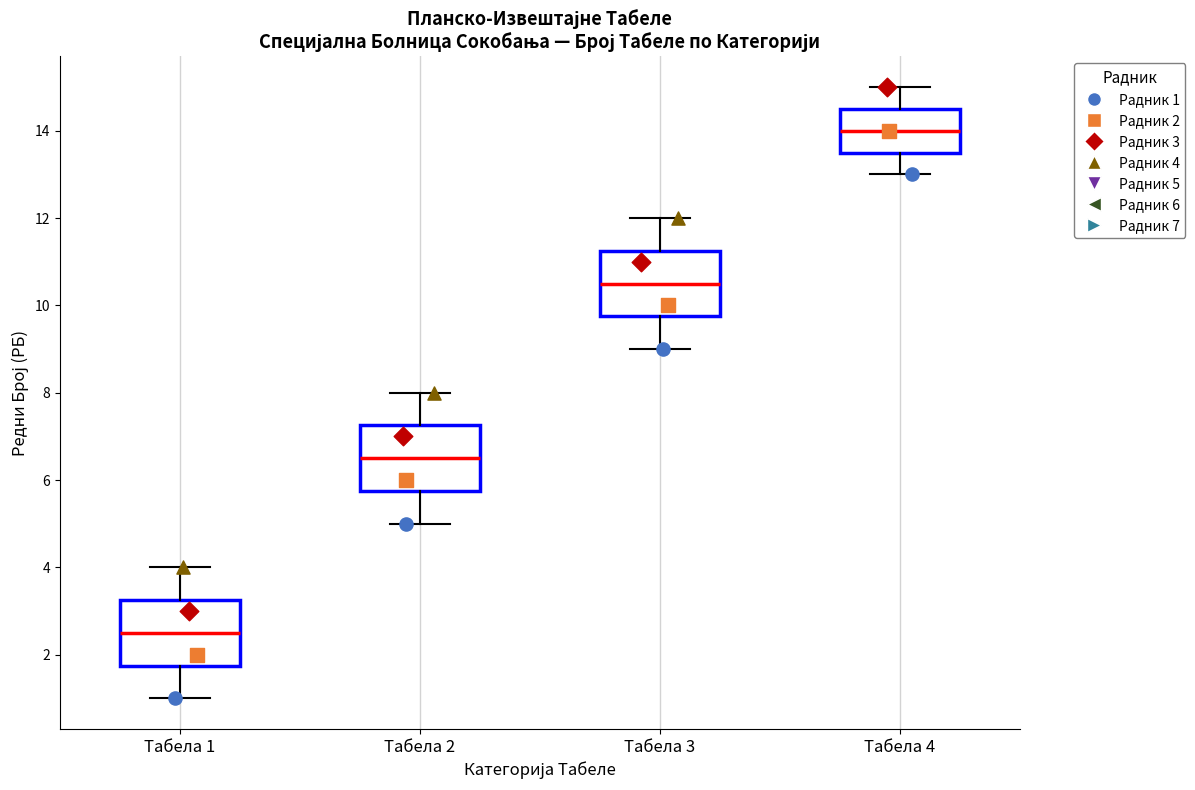

Reading left to right, read every box against the y-axis: the position of its median line, the range the box covers, and the ends of its whiskers. The values are not printed on the chart, so give them approximately, as read against the axis.

Табела 1: median 2.6, box 1.8 to 3.2, whiskers 1.0 to 4.0
Табела 2: median 6.6, box 5.8 to 7.2, whiskers 5.0 to 8.0
Табела 3: median 10.6, box 9.8 to 11.2, whiskers 9.0 to 12.0
Табела 4: median 14.0, box 13.6 to 14.6, whiskers 13.0 to 15.0